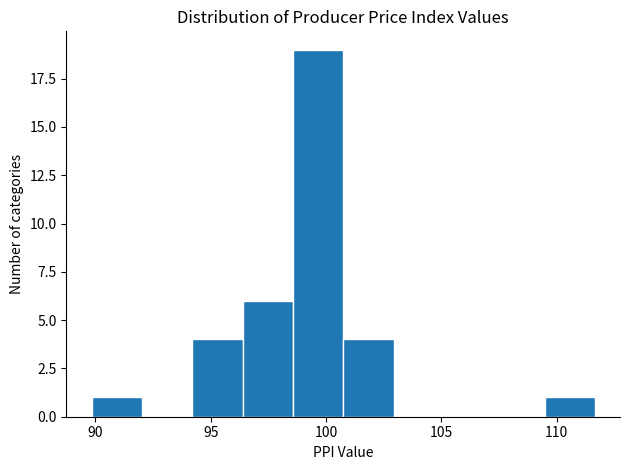

What is the height of the bar covering 94.0 to 96.5 on the x-axis? Neither the bar edges nor the heights are printed on the chart, so give them approximately, as read against the axes.

4